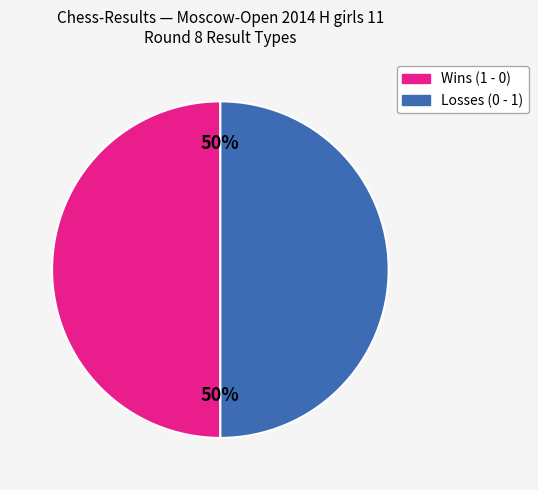

What percentage is the Wins (1 - 0) slice, to the nearest percent?

50%